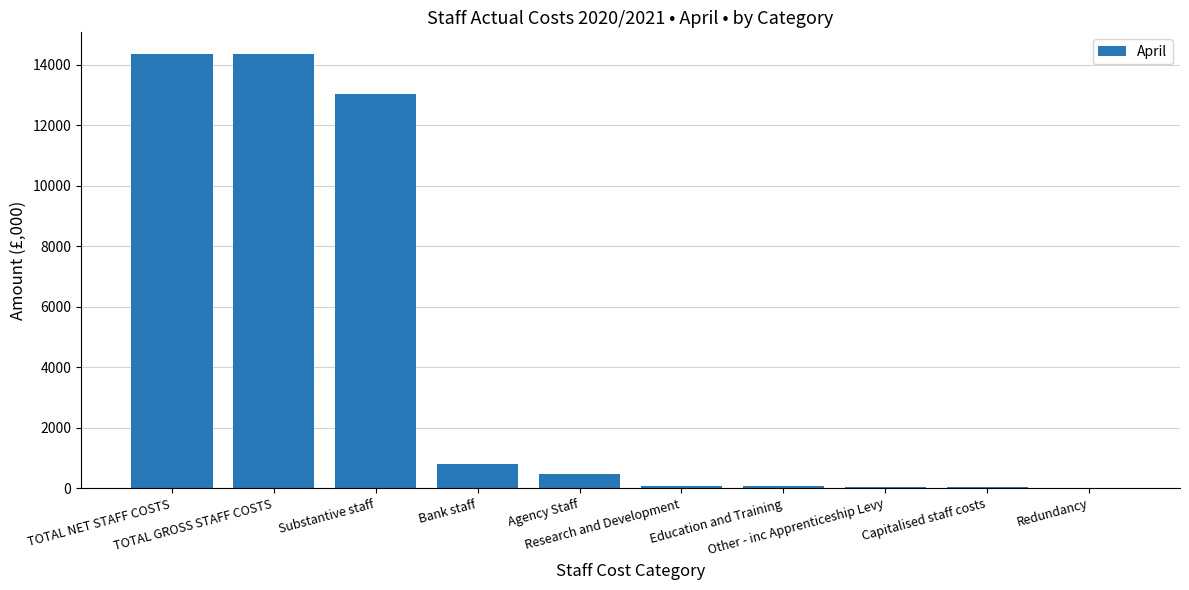

What is the maximum value shown in the chart?

14351.8